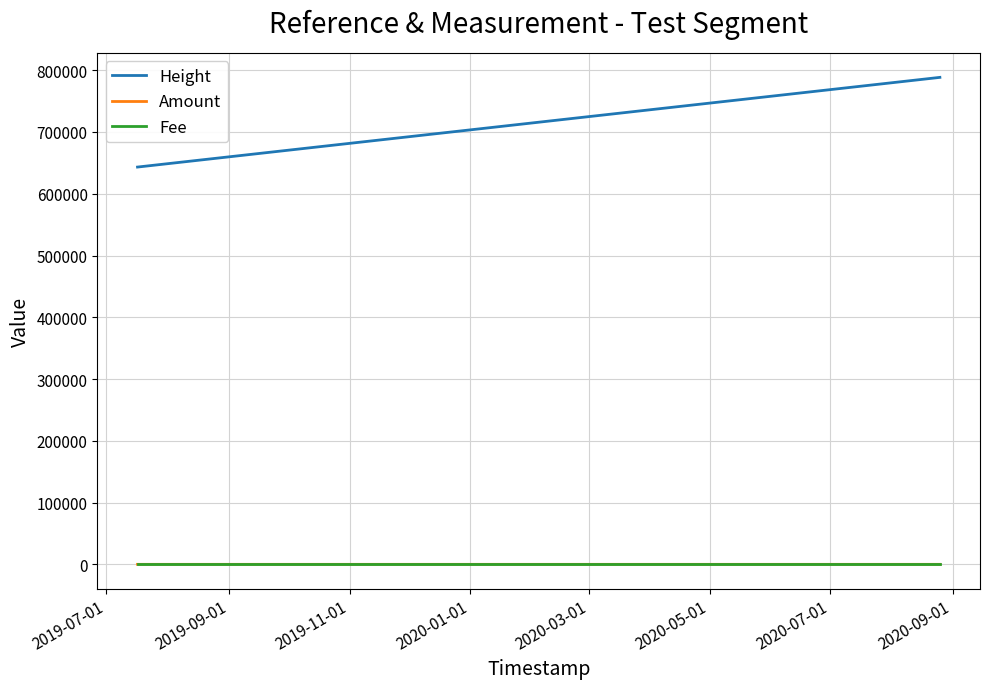

What is the maximum value shown in the chart?

788445.0